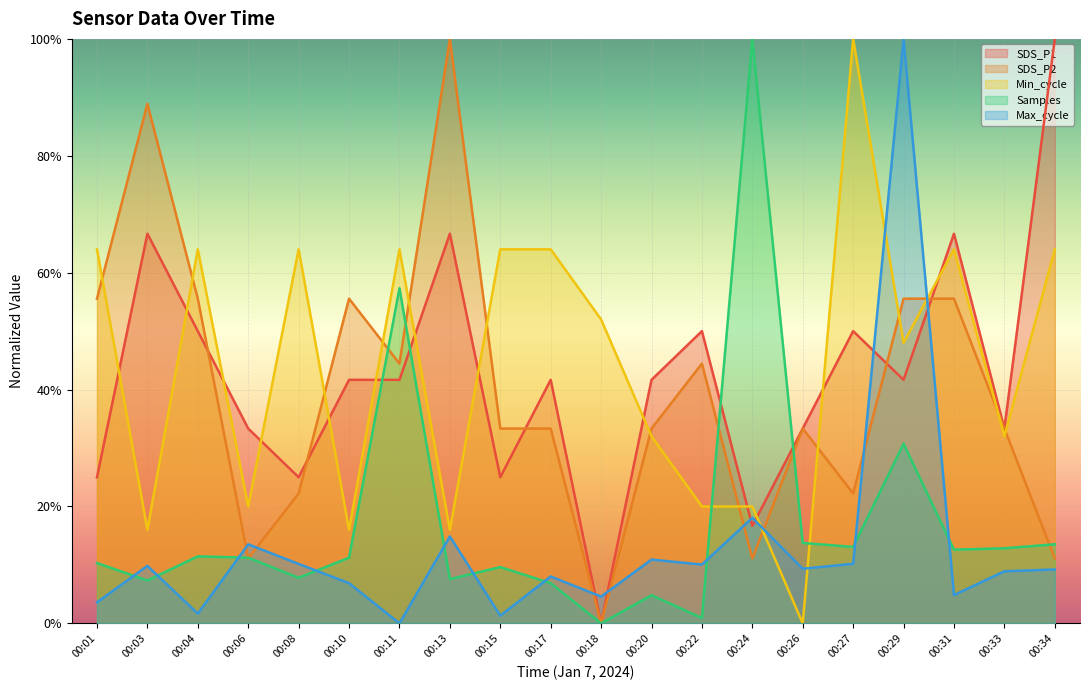

Where do Max_cycle and Samples first cross each other?

00:01 and 00:03